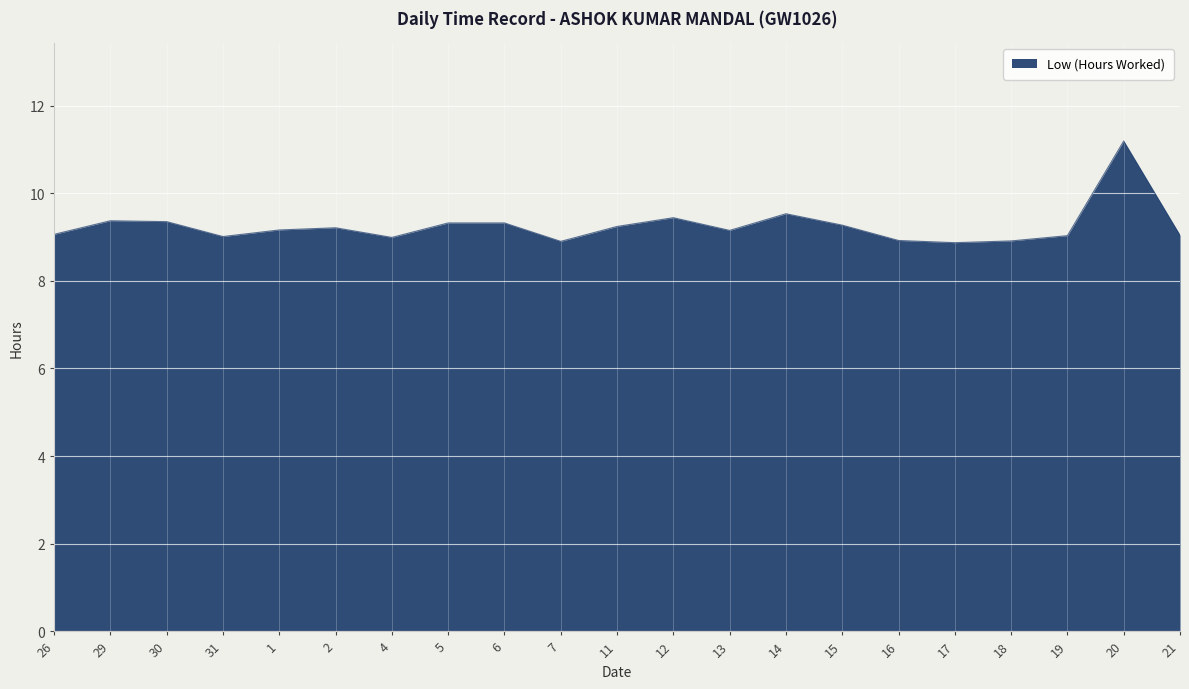

What position from the left is 15?

15